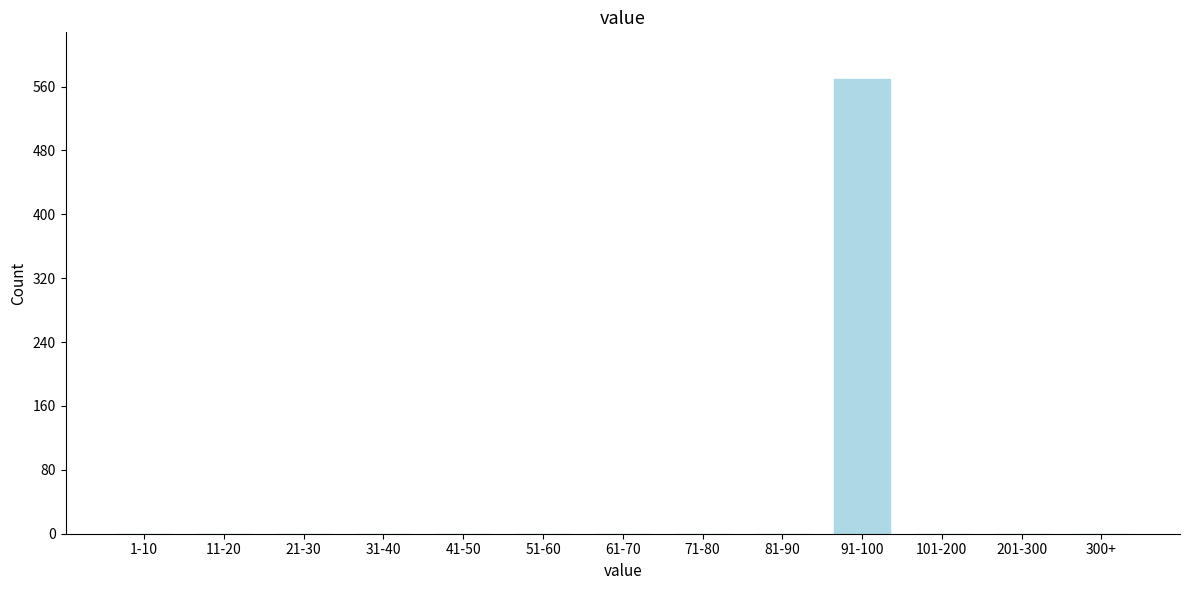

Reading left to right, transcribe all the data shown in this chart.

1-10=0	11-20=0	21-30=0	31-40=0	41-50=0	51-60=0	61-70=0	71-80=0	81-90=0	91-100=570	101-200=0	201-300=0	300+=0